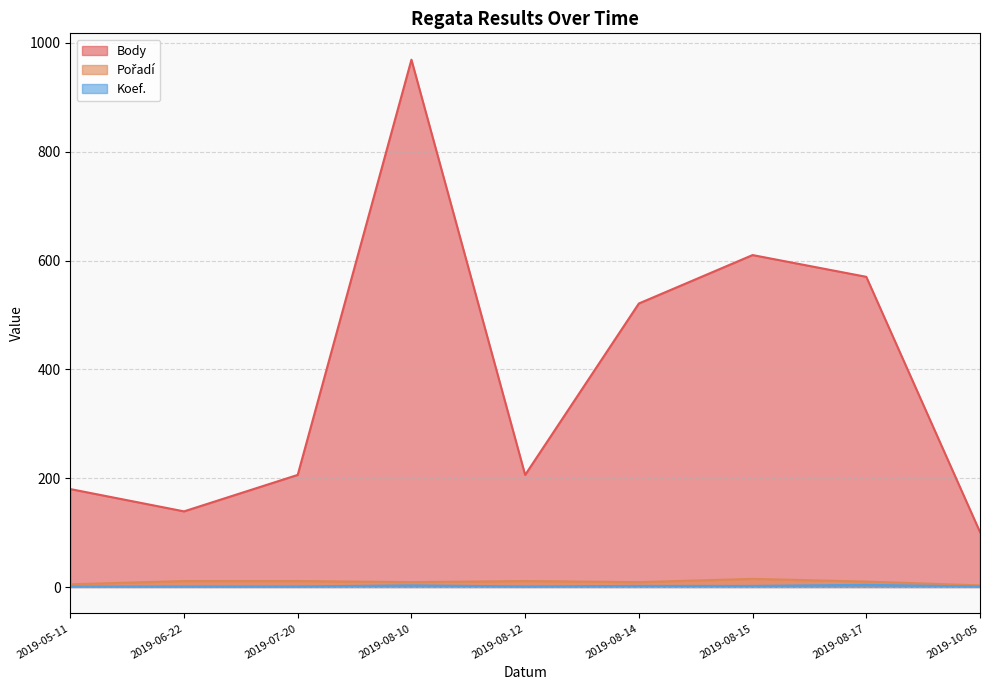

What is the maximum value shown in the chart?

969